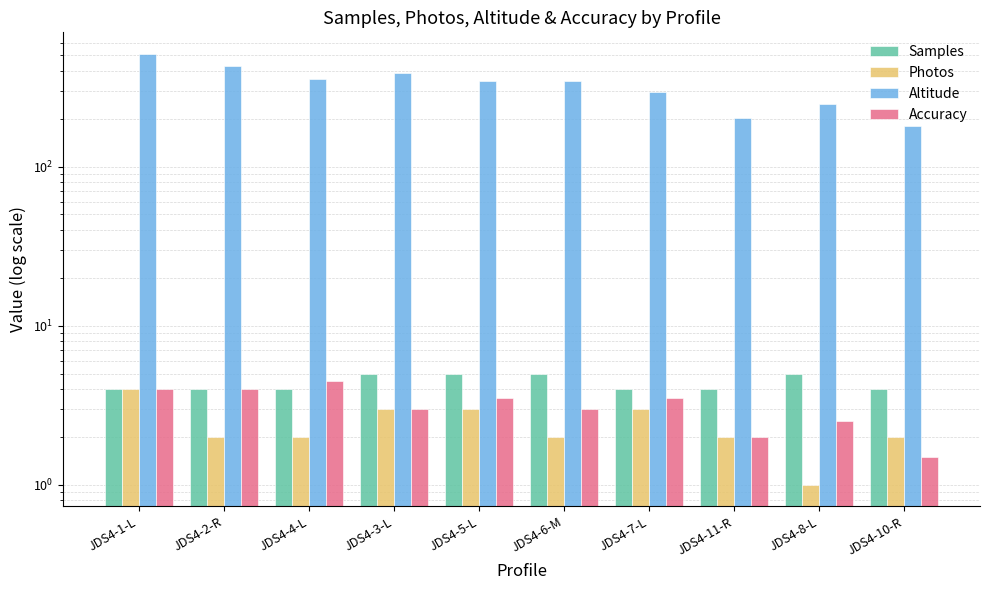

What is the label of the 10th bar from the left?

JDS4-10-R